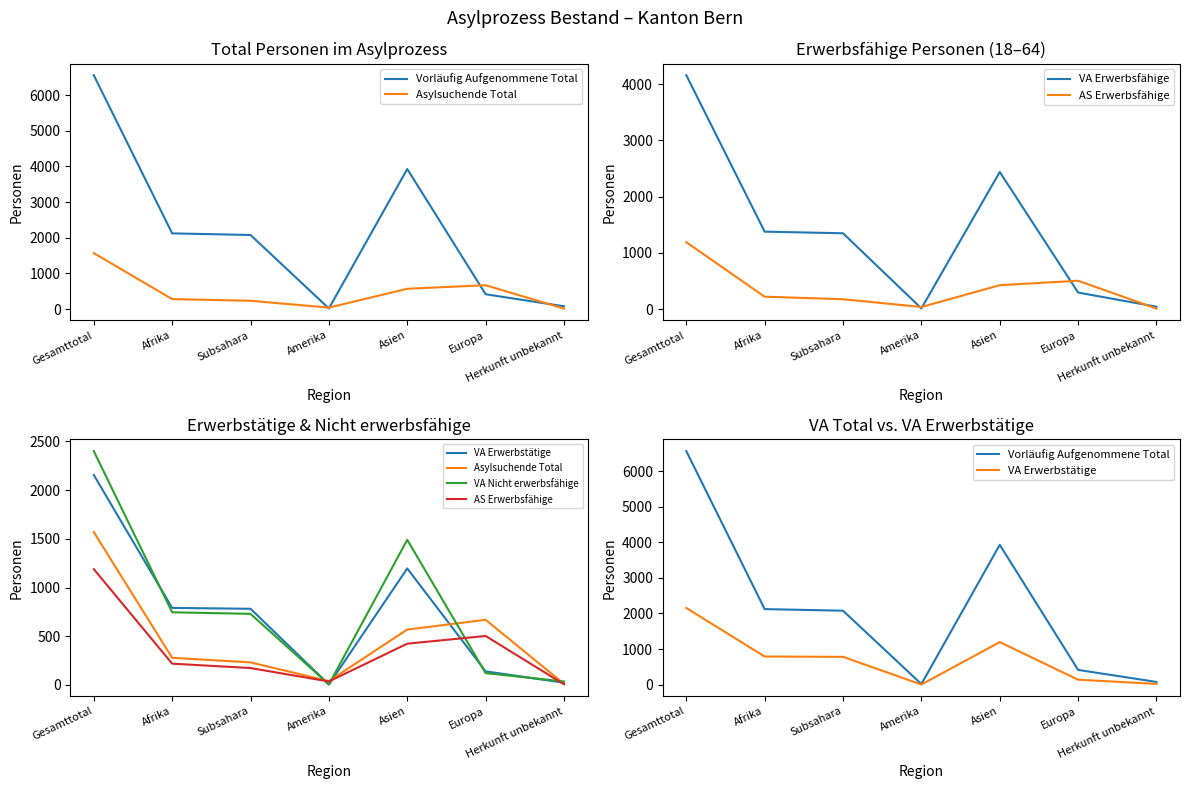

Which series has the widest spread of values?

Vorläufig Aufgenommene Total